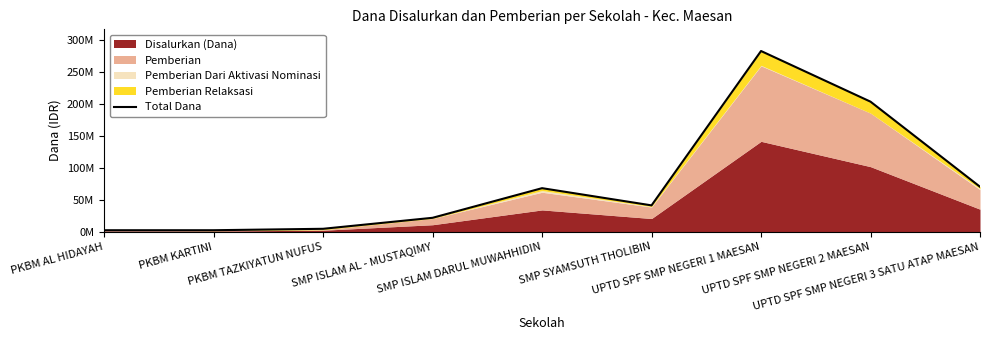

How many interior local peaks (higher than both neighbors) does the data have?

2